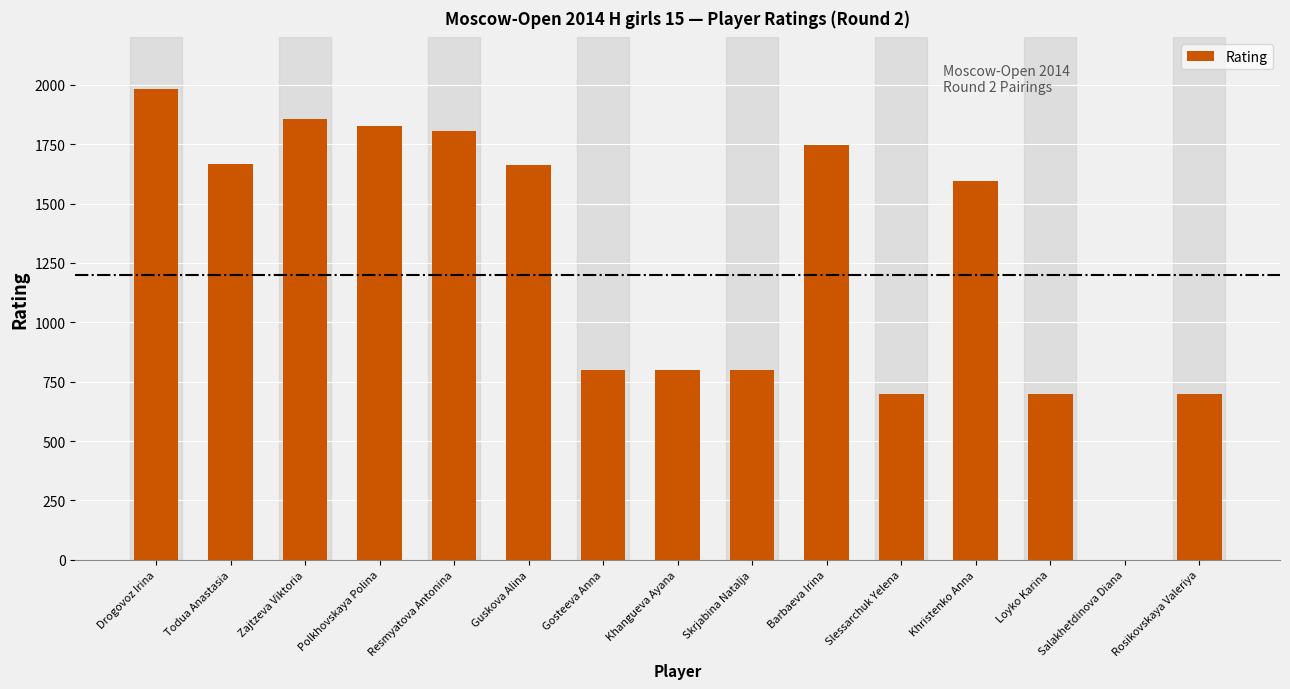

Count the number of categories in the chart.

15